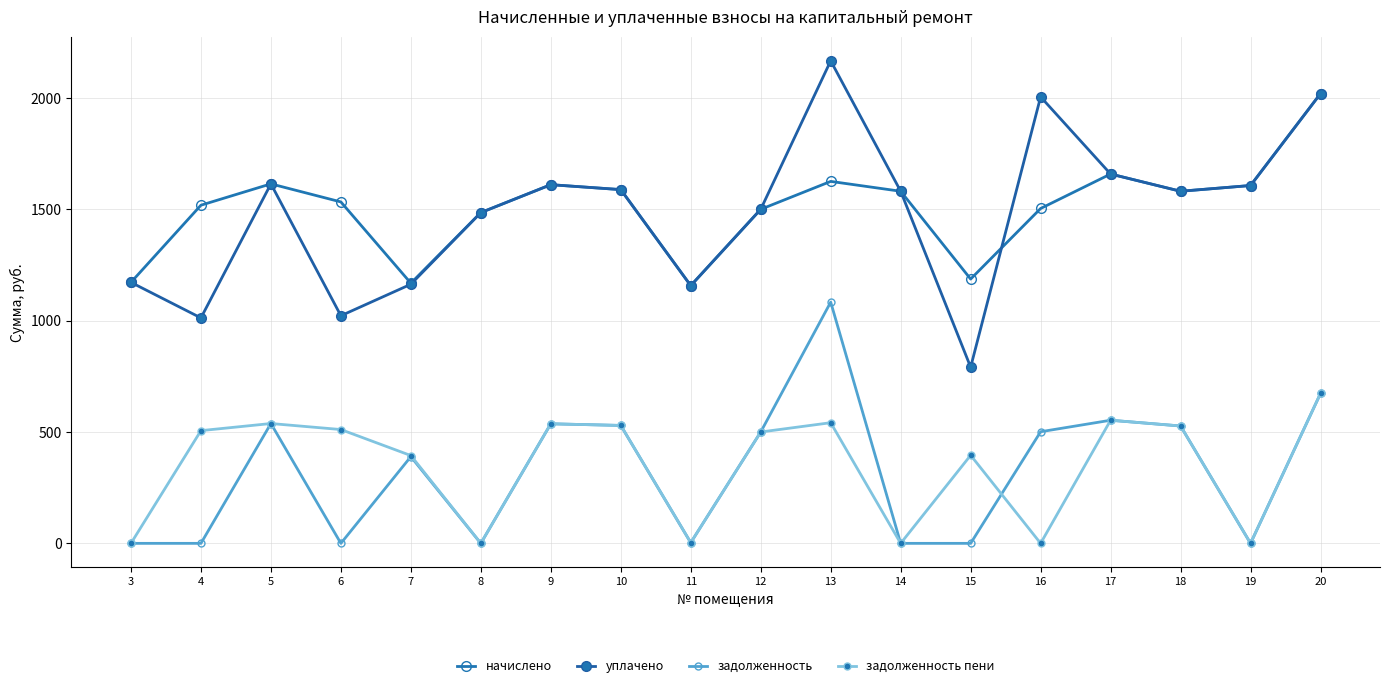

How many data points in начислено are less than 1581?

9